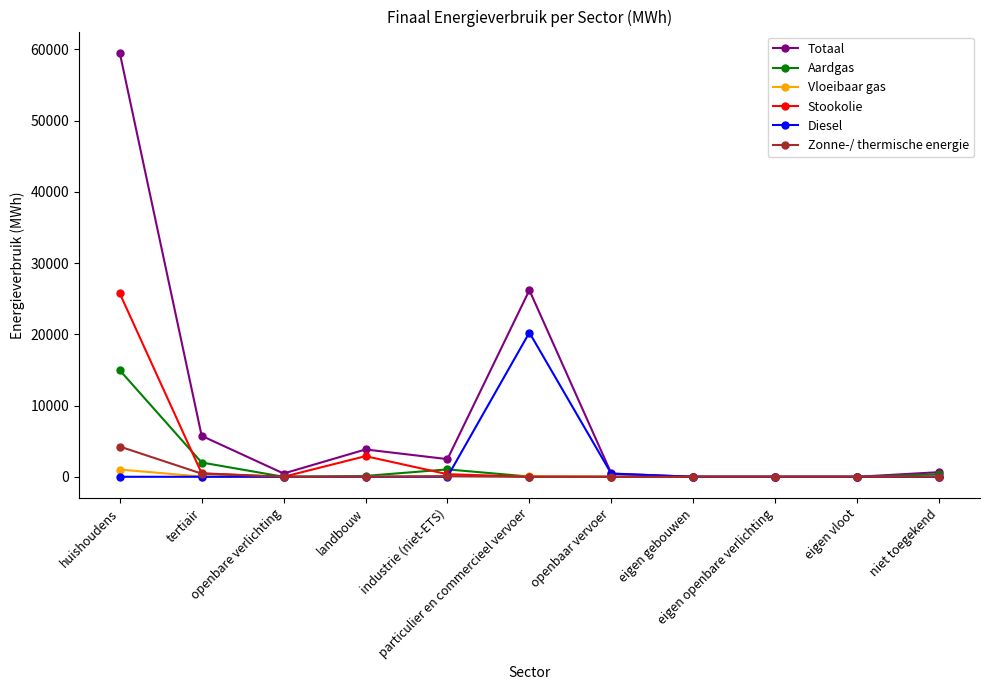

Rank the series by their maximum value, from lowest to highest.

Vloeibaar gas, Zonne-/ thermische energie, Aardgas, Diesel, Stookolie, Totaal